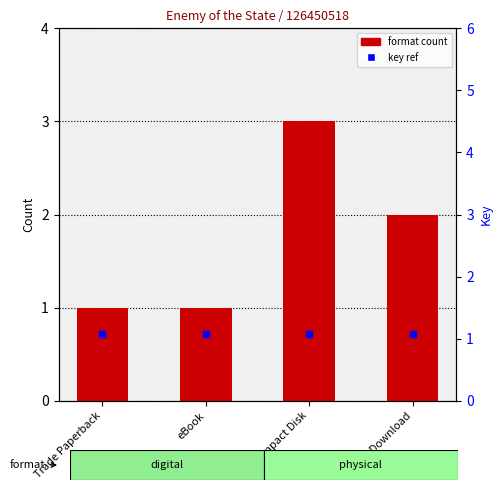

How many categories are shown in the chart?

4